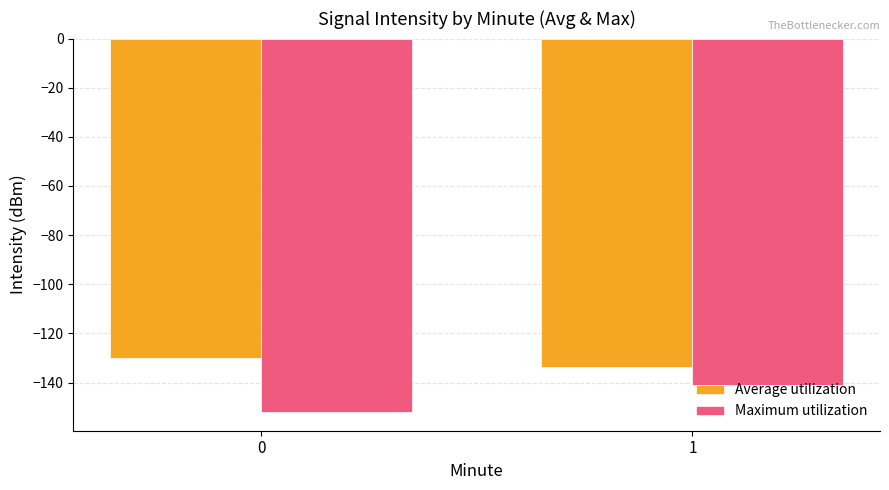

Is it true that Average utilization equals -61.2 at 0?

False